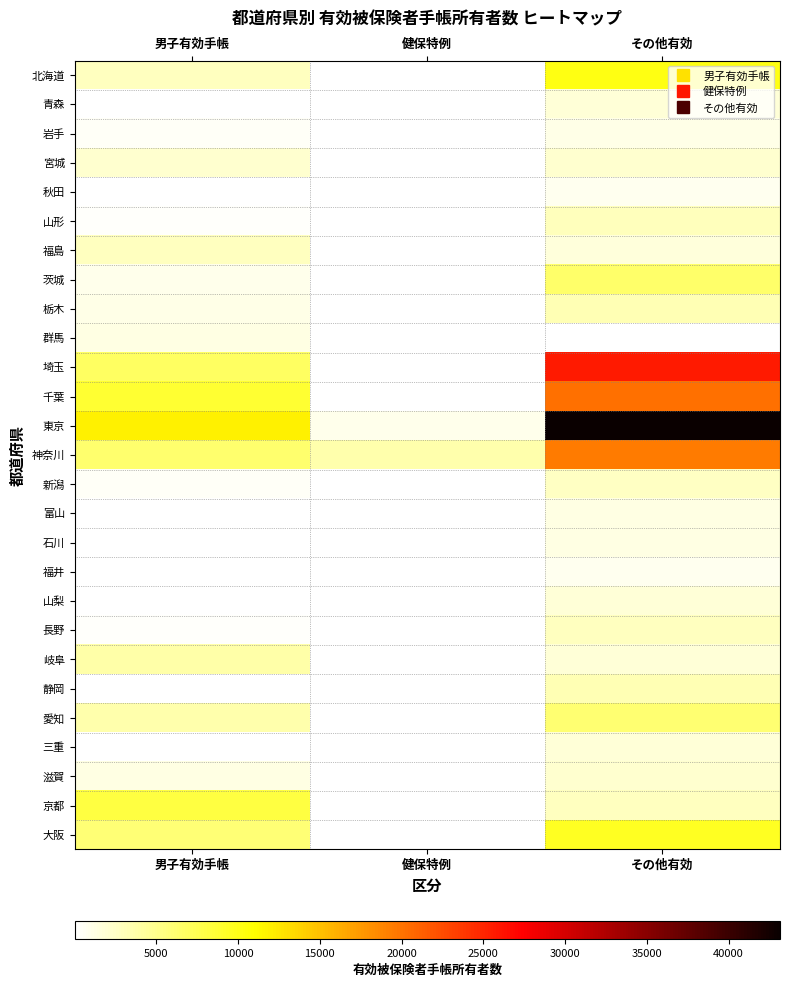

At how many categories does at least one series exceed 31309?

1